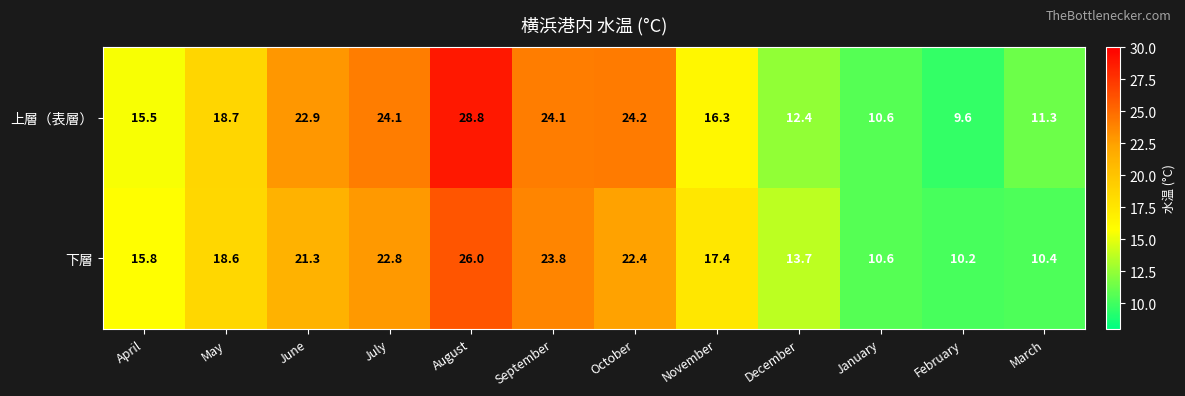

Where does the 上層（表層） series first go above 18?

May